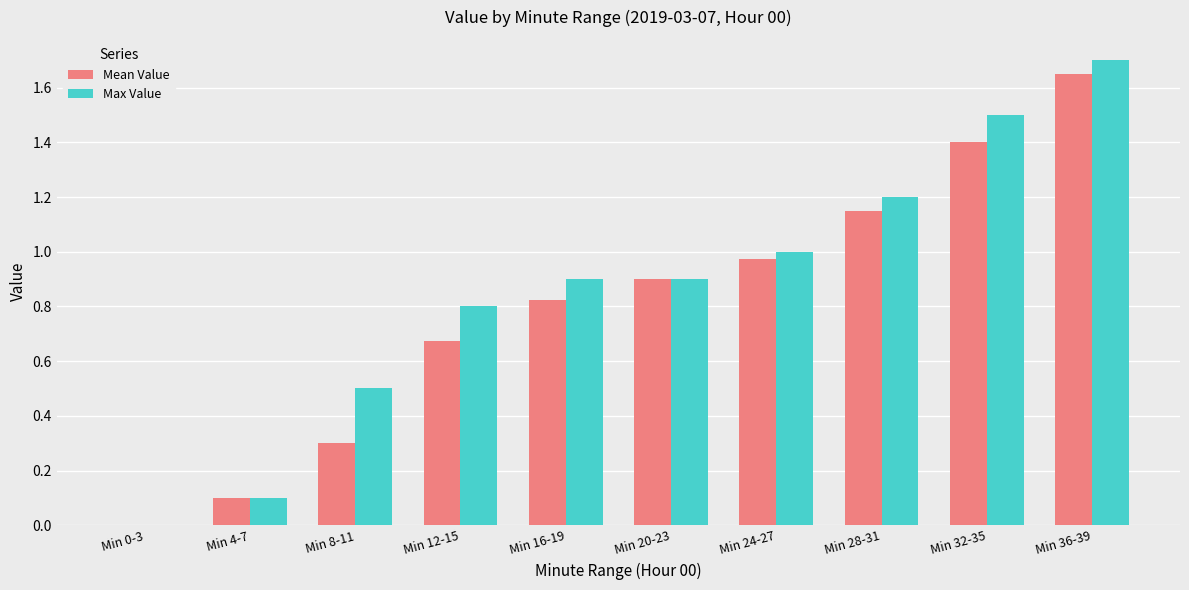

What is the sum of all Mean Value values?

8.0